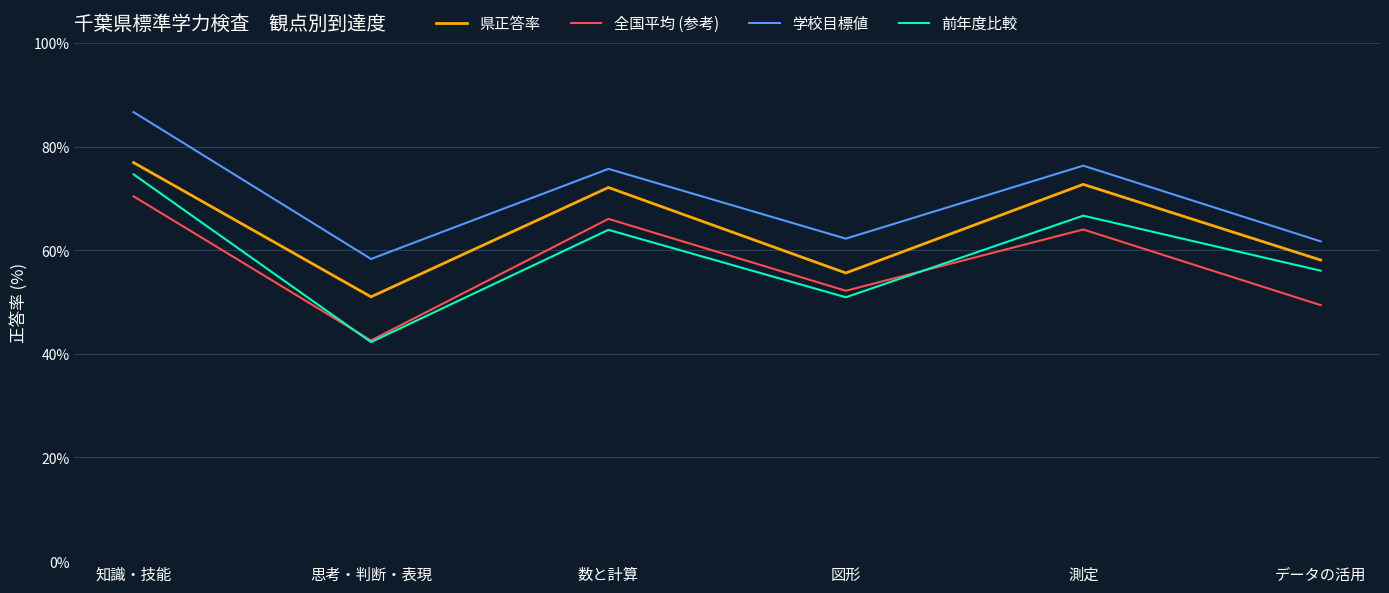

Reading left to right, transcribe all the data shown in this chart.

県正答率: 知識・技能=76.9	思考・判断・表現=51.0	数と計算=72.1	図形=55.6	測定=72.7	データの活用=58.1
全国平均 (参考): 知識・技能=70.4	思考・判断・表現=42.6	数と計算=66.0	図形=52.2	測定=64.0	データの活用=49.4
学校目標値: 知識・技能=86.6	思考・判断・表現=58.3	数と計算=75.7	図形=62.2	測定=76.3	データの活用=61.7
前年度比較: 知識・技能=74.6	思考・判断・表現=42.3	数と計算=63.9	図形=50.9	測定=66.7	データの活用=56.0